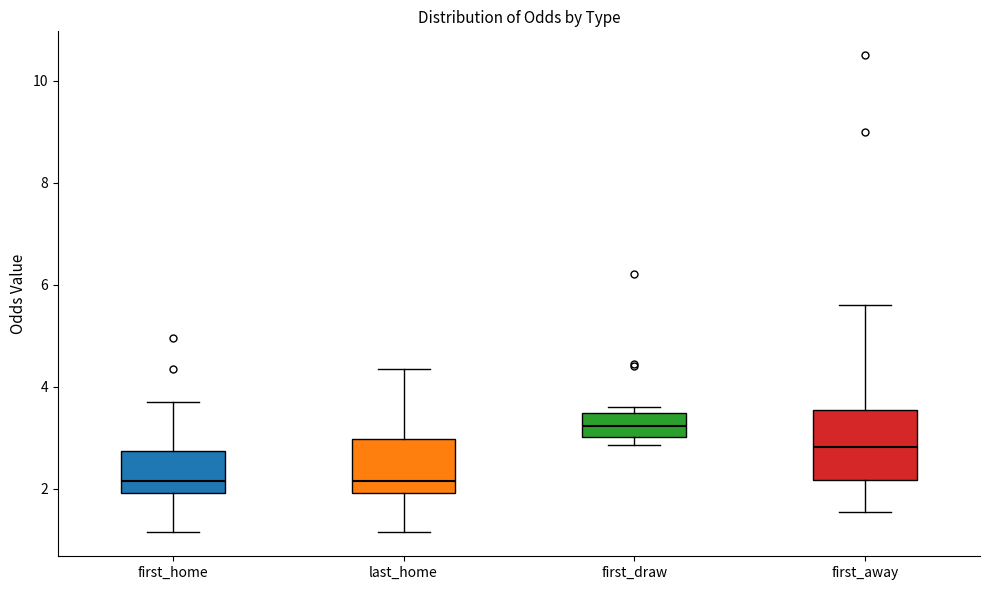

Where does the median line of the box for first_away sit on the y-axis? The values are not printed on the chart, so give them approximately, as read against the axis.

2.8